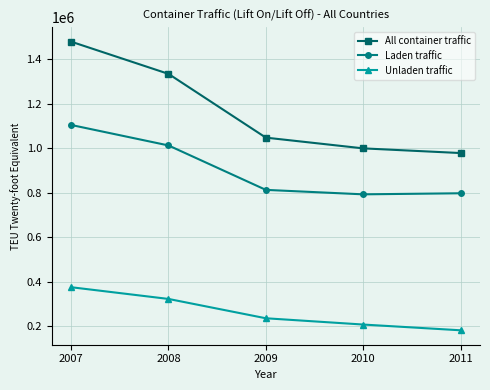

The Laden traffic series shows 797135 at 2011. True or false?

True